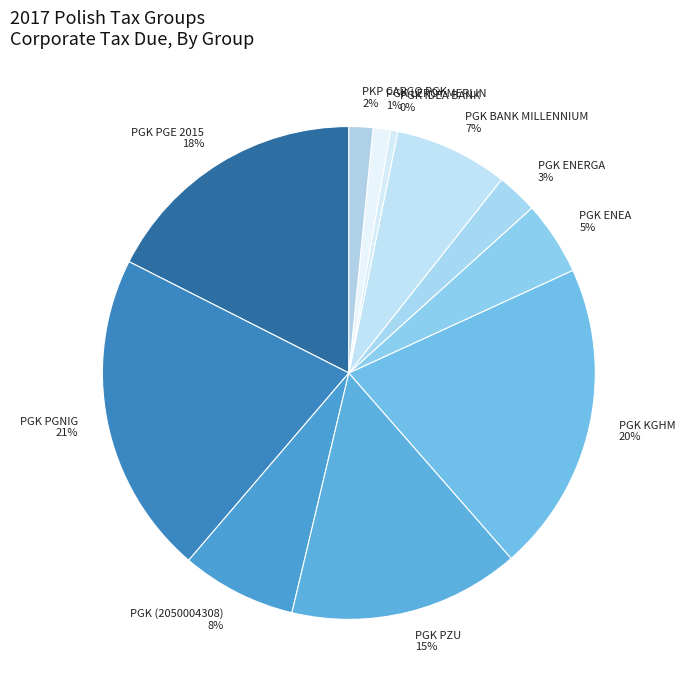

Approximately how many times larger is the value at PGK BANK MILLENNIUM compared to PGK PGE 2015?

0.4